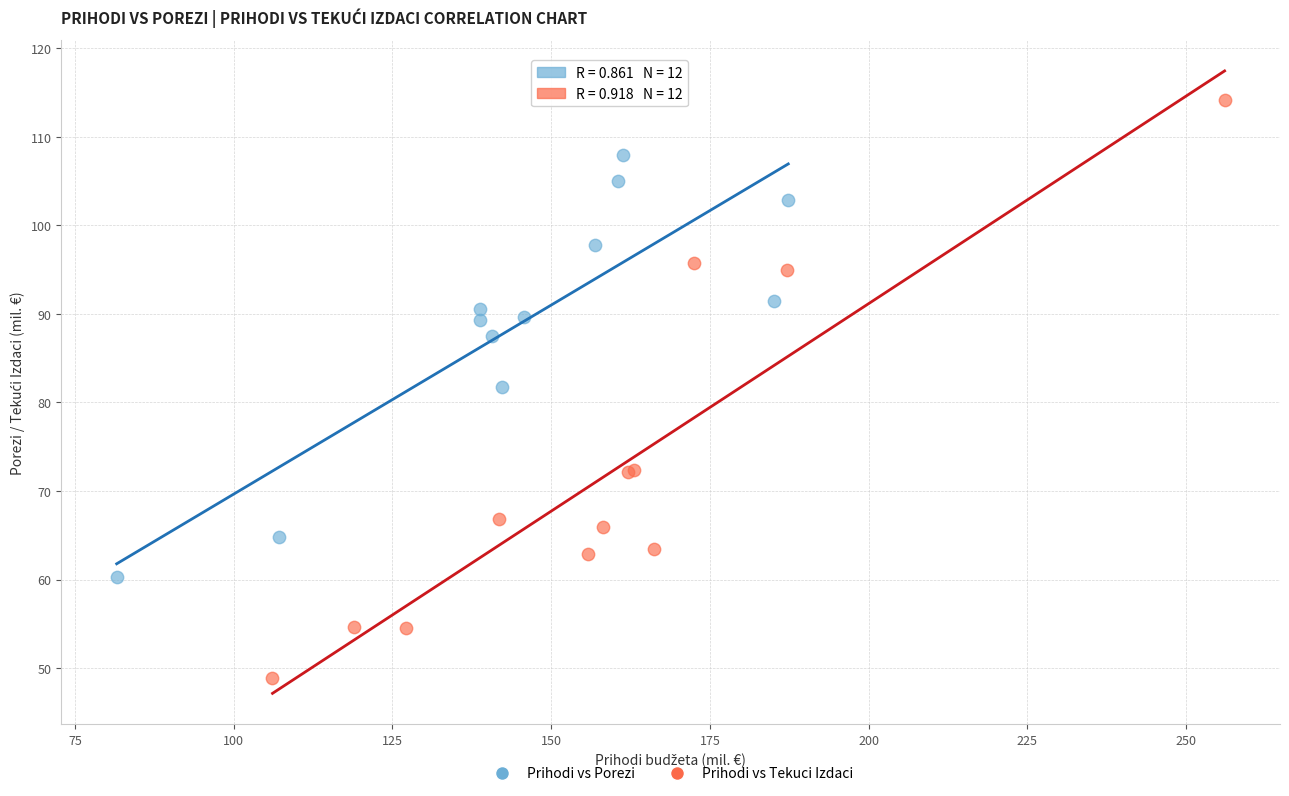

Which series has the widest spread of Y values?

Prihodi vs Tekuci Izdaci